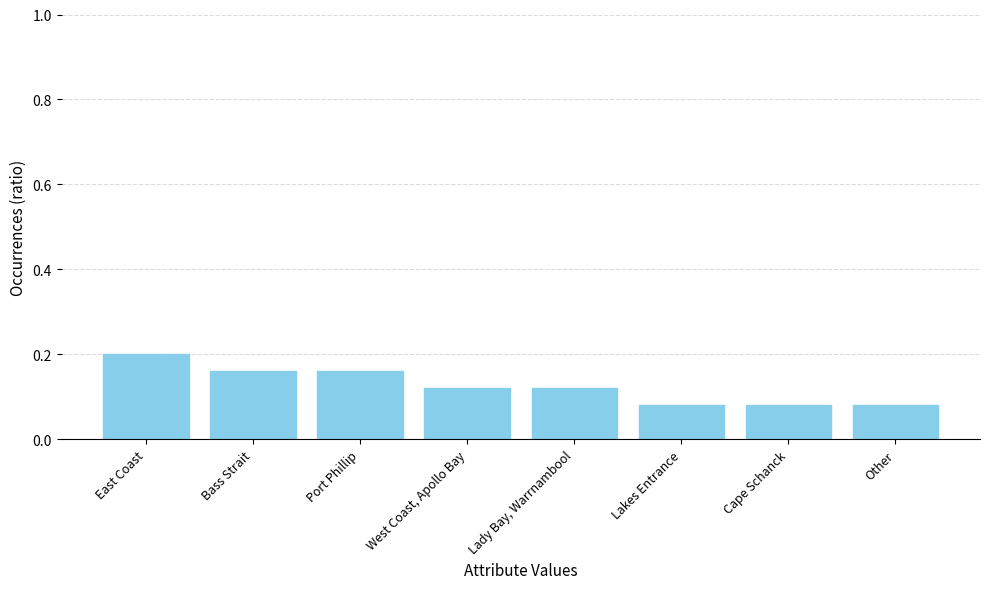

Count the values in the range 0 to 1.

8